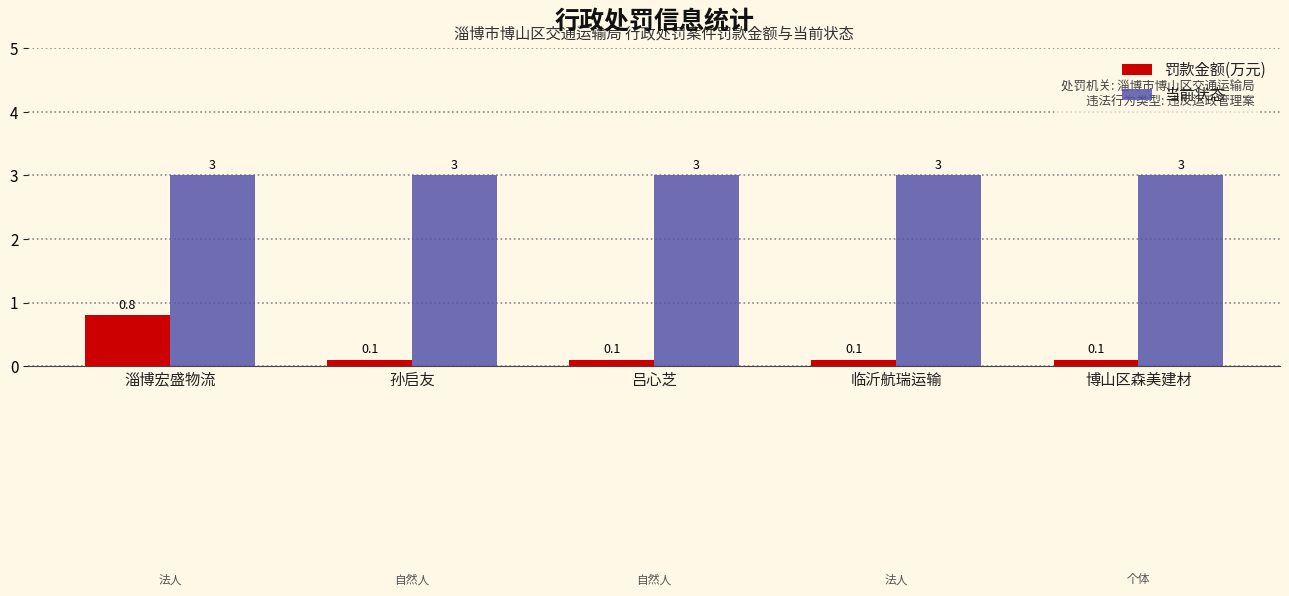

How many bars are there in total?

10